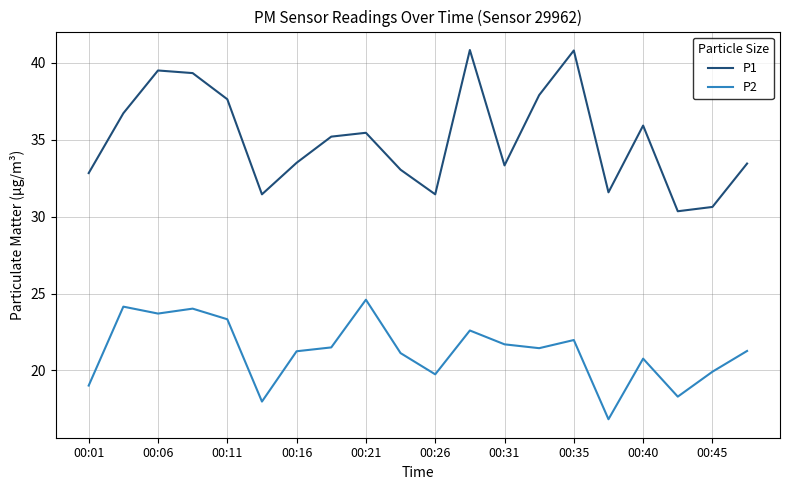

True or false: P2 and P1 cross at least once.

False